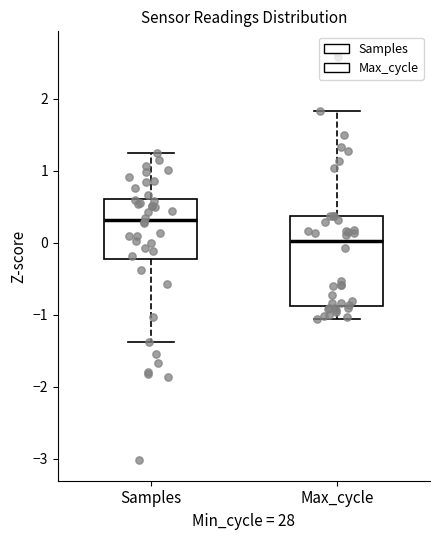

Reading left to right, transcribe this box plot: for each box, give where its median line is, the range the box spans, and where its two whiskers end, as read against the y-axis. The values are not printed on the chart, so give them approximately, as read against the axis.

Samples: median 0.3, box -0.2 to 0.6, whiskers -1.4 to 1.2
Max_cycle: median 0.0, box -0.9 to 0.4, whiskers -1.1 to 1.8